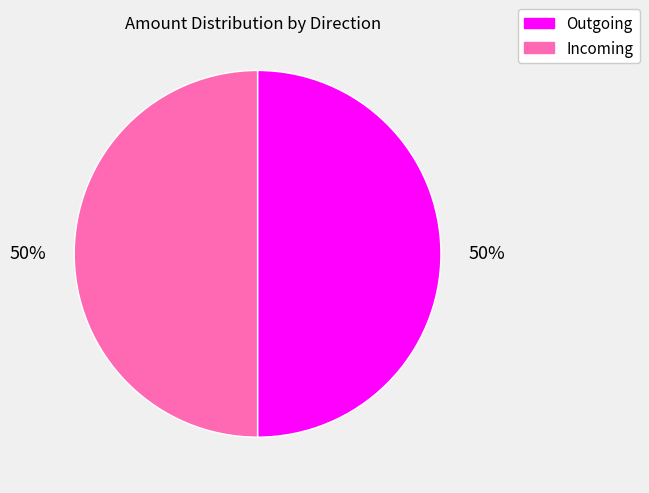

Count the number of slices in the pie.

2